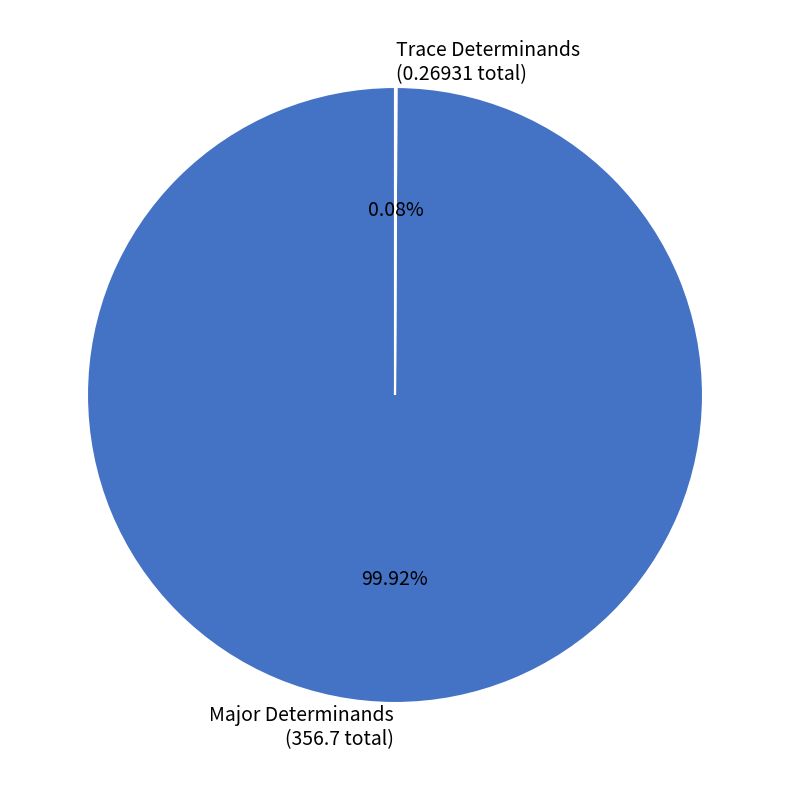

Is there any slice that represents more than half of the pie?

Yes